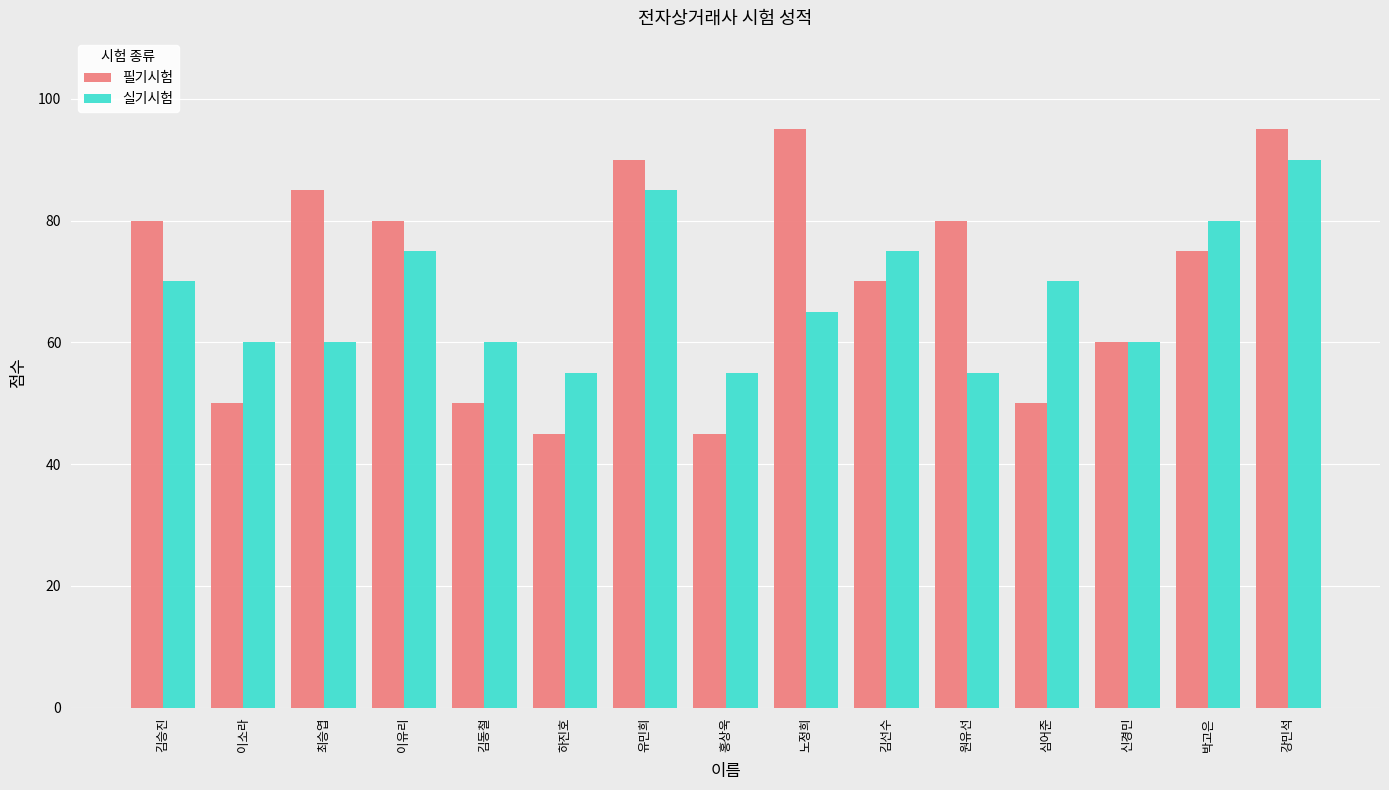

How many distinct data groups are displayed?

2